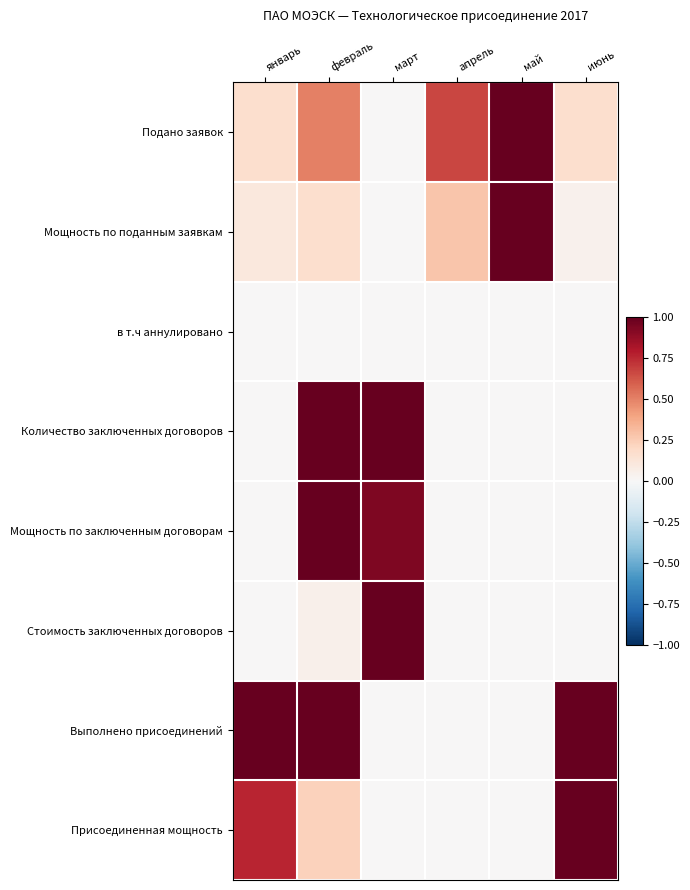

Between май and февраль, which is larger?

май